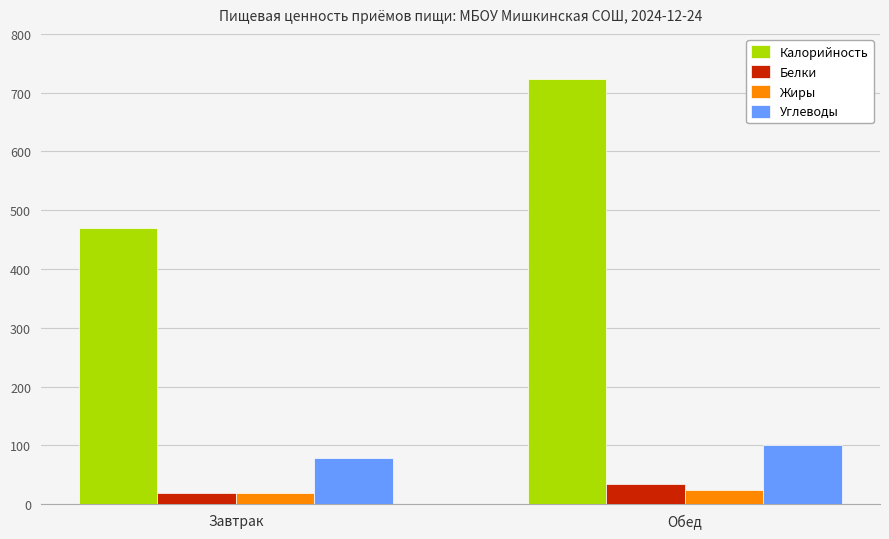

Are the bars grouped side by side (vs. stacked)?

Yes